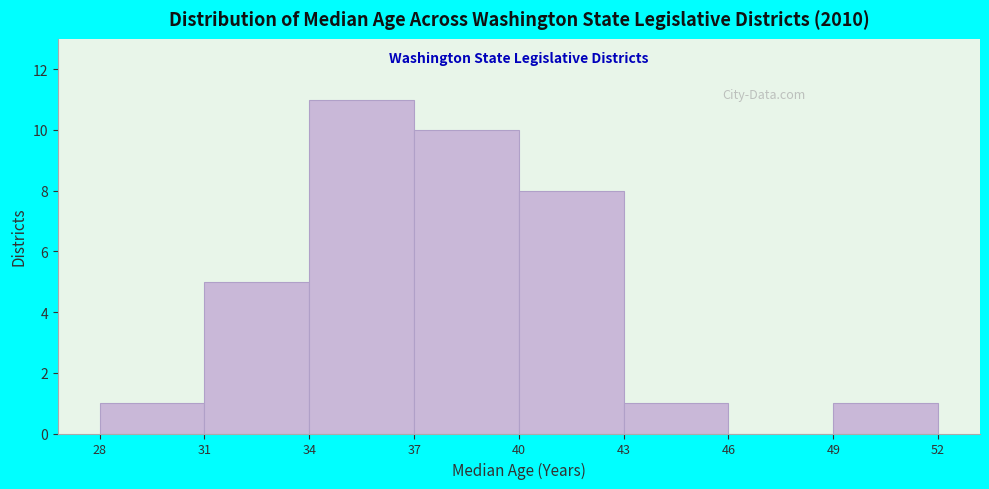

Reading left to right, transcribe this chart: for each bar, give the range it covers on the x-axis and its height. The values are not printed on the chart, so give them approximately, as read against the axis.

28 to 31: 1
31 to 34: 5
34 to 37: 11
37 to 40: 10
40 to 43: 8
43 to 46: 1
46 to 49: 0
49 to 52: 1